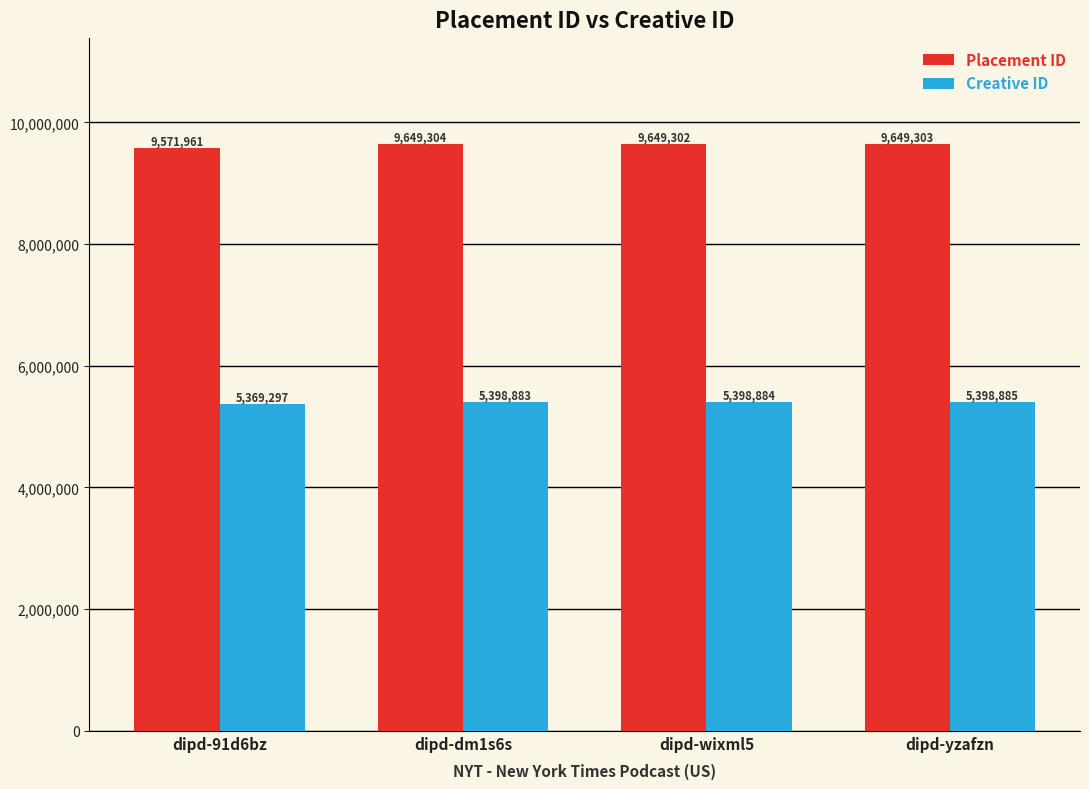

Rank the series at dipd-91d6bz from highest to lowest value.

Placement ID, Creative ID